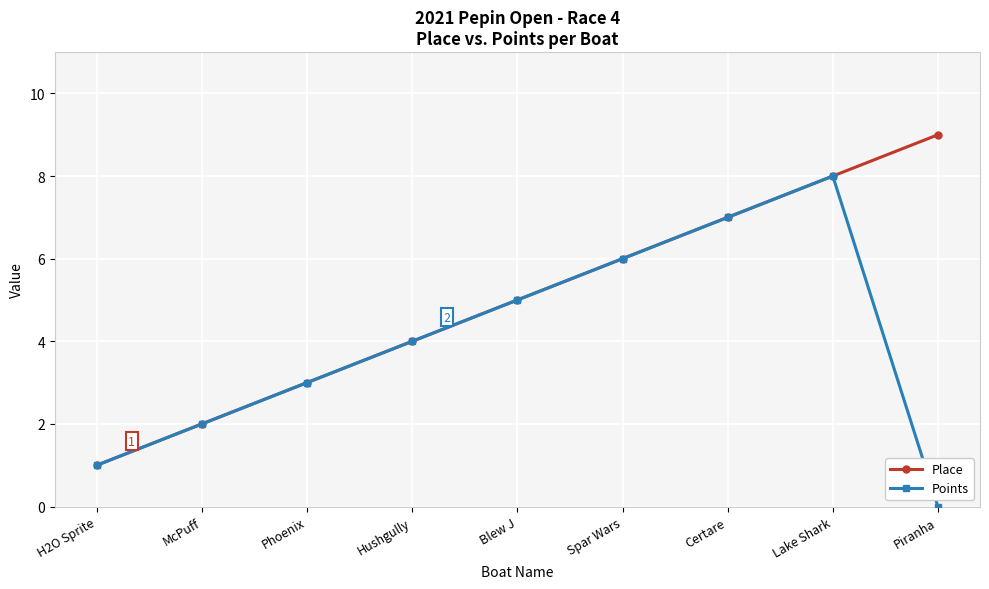

What are all the series names shown in the legend?

Place, Points